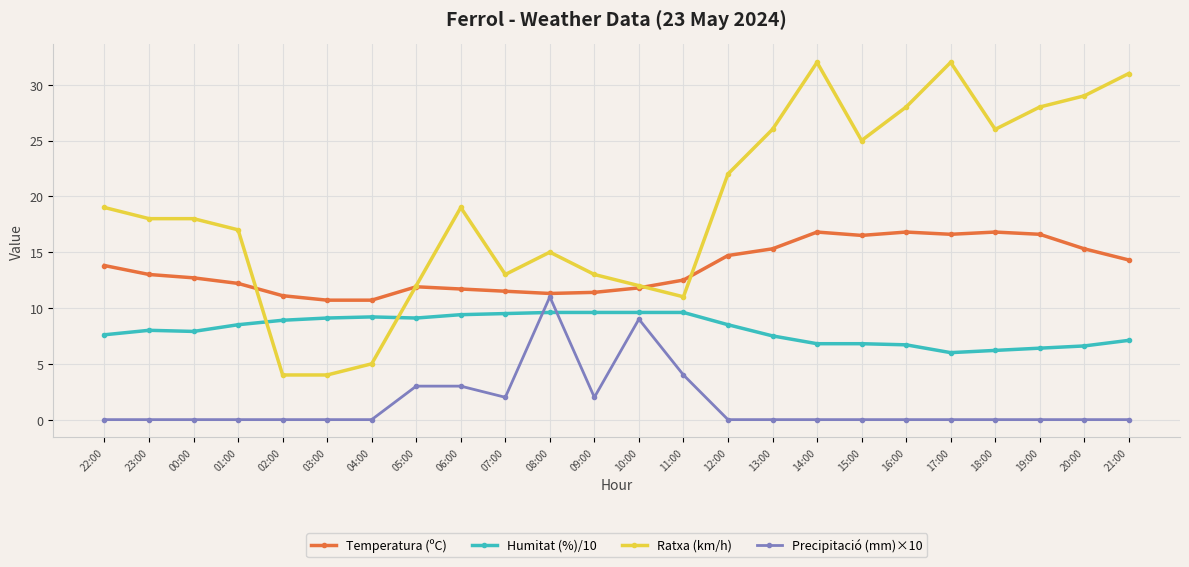

What value does the Temperatura (ºC) series have at 04:00?

10.7